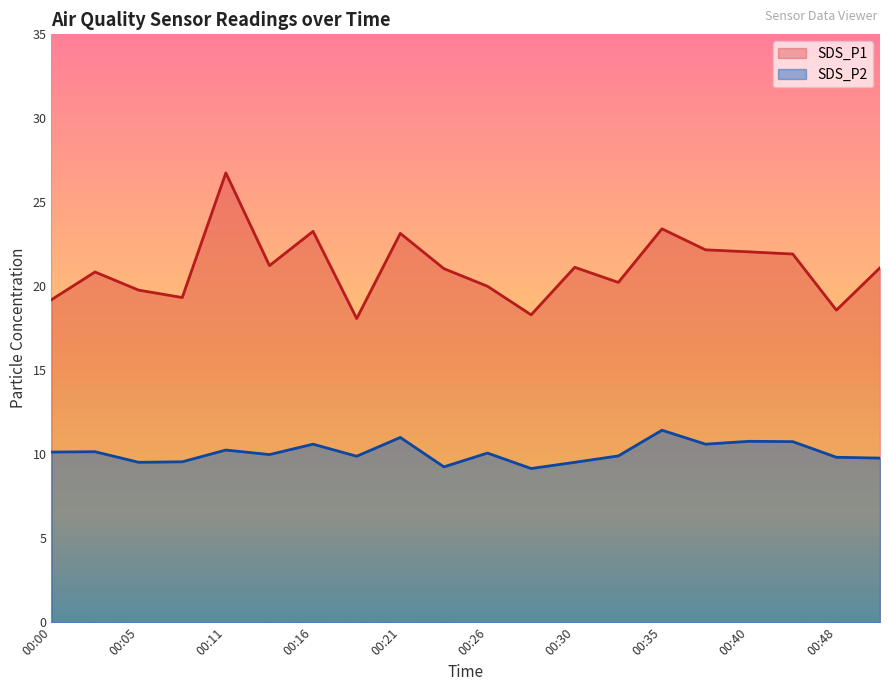

Does the chart have visible grid lines?

No